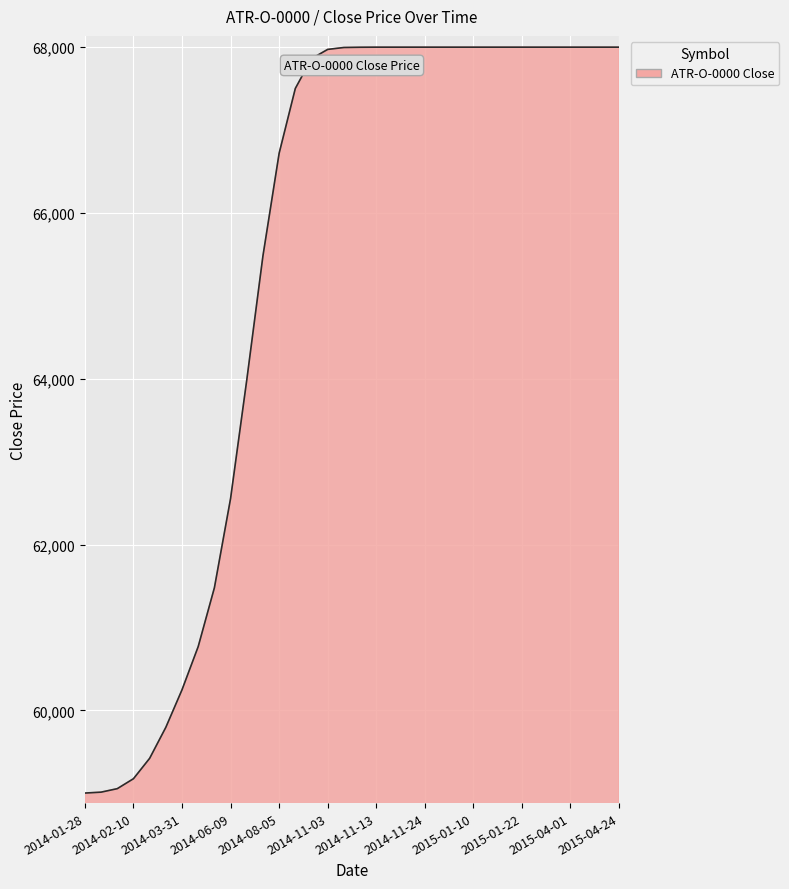

What is the difference between the second highest and second lowest values?

8986